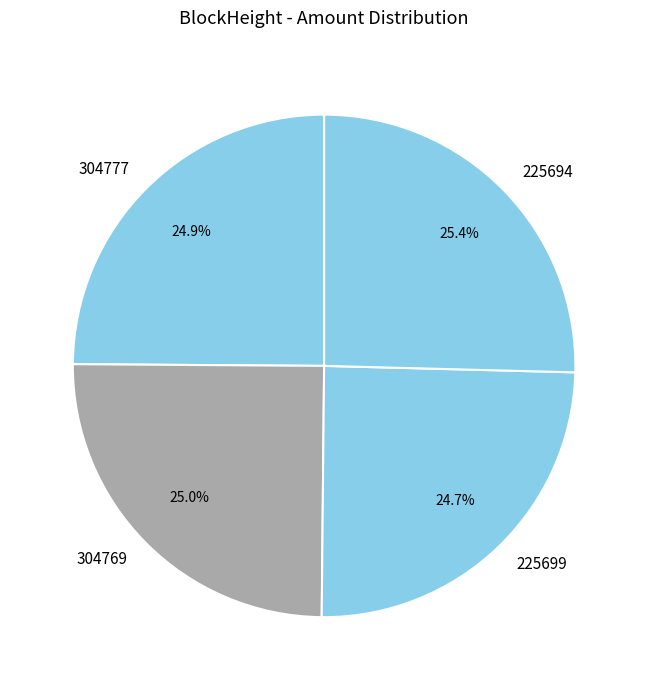

Approximately how many times larger is the value at 304777 compared to 304769?

1.0